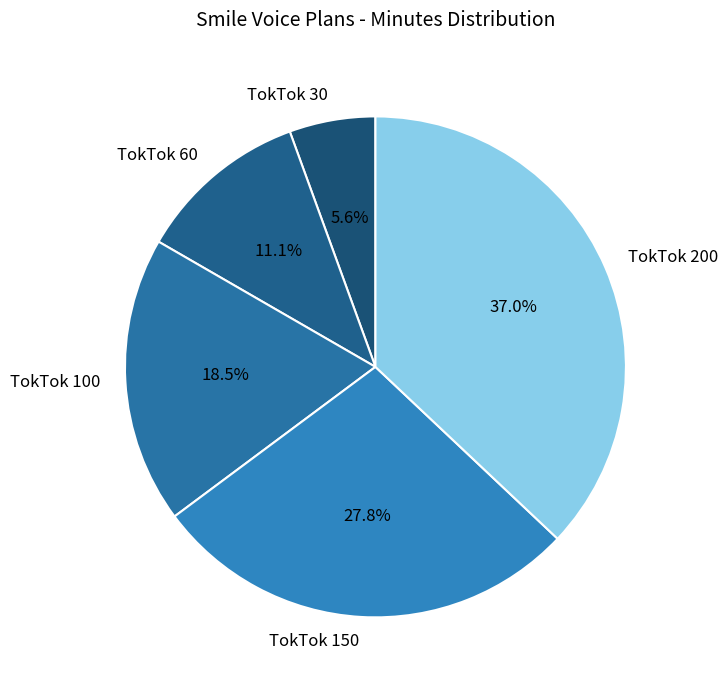

What is the ratio of the value at TokTok 30 to the value at TokTok 60?

0.5